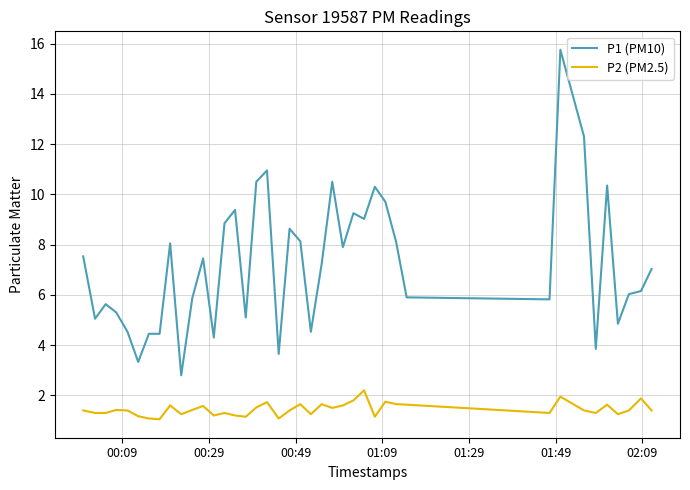

True or false: P1 (PM10) and P2 (PM2.5) cross at least once.

False